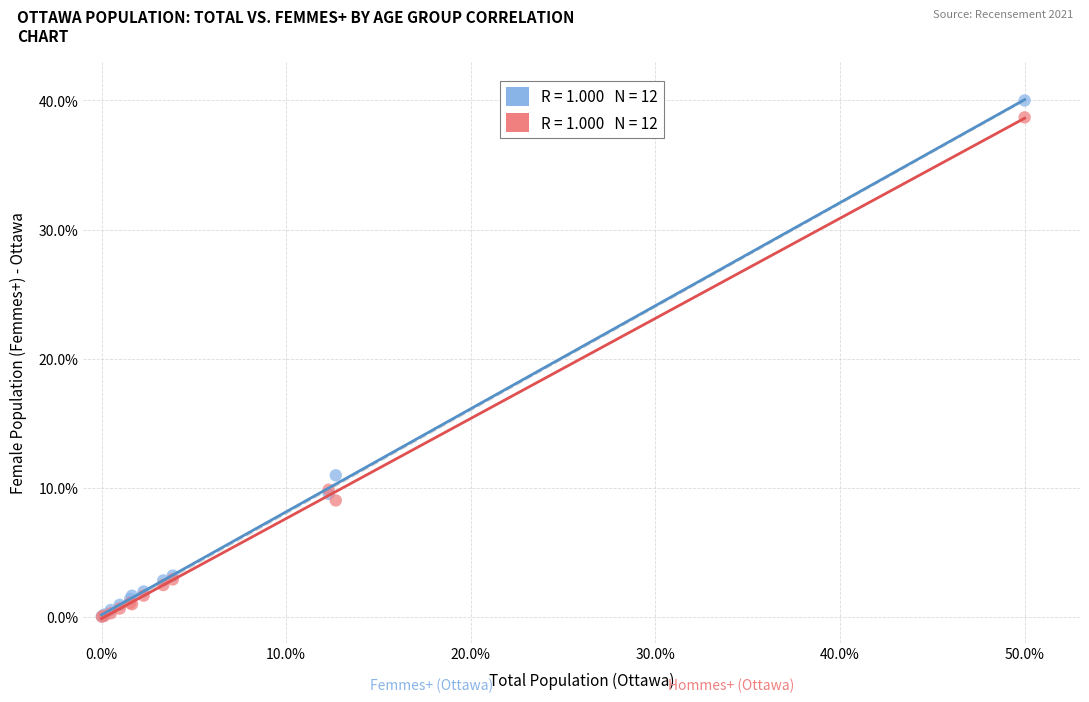

Across all series, what Y value is closest to 20?

11.0